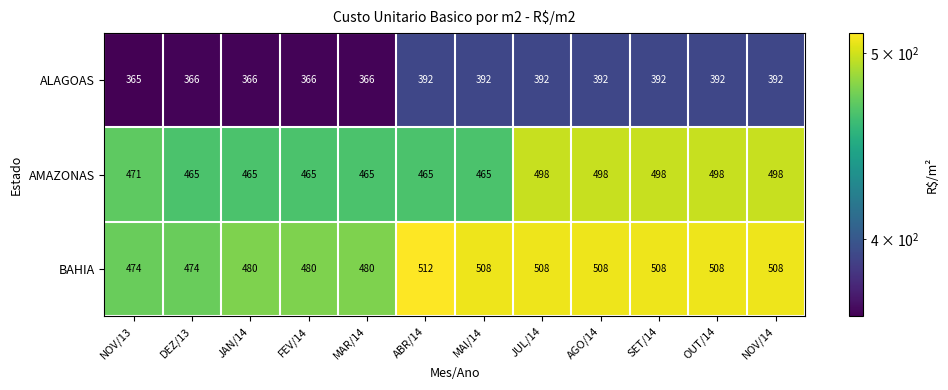

At NOV/13, list the series in order from largest to smallest.

BAHIA, AMAZONAS, ALAGOAS